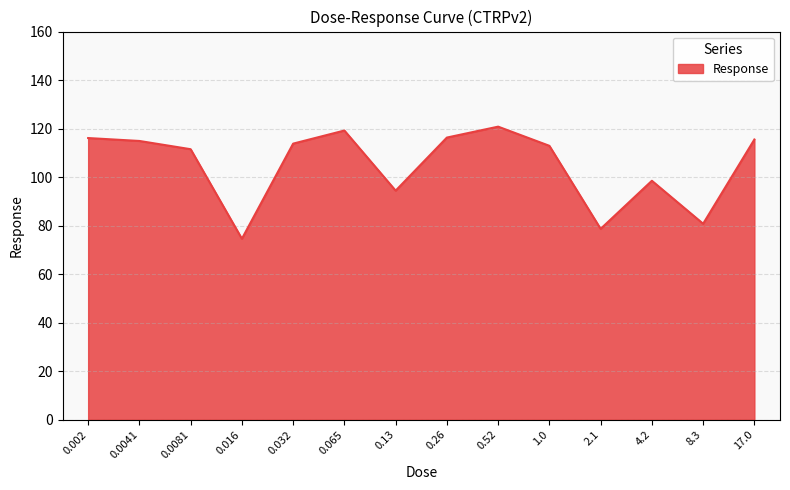

What is the difference between the values at 0.002 and 1.0?

3.2